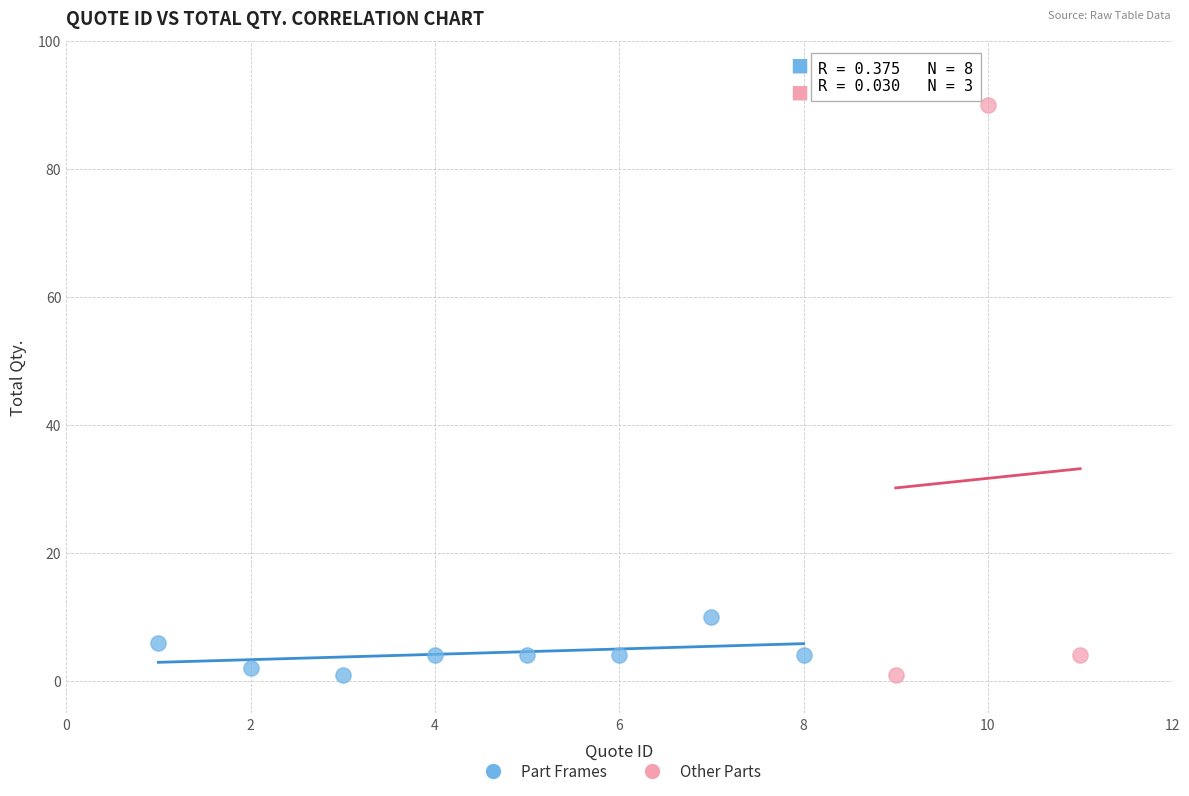

Which series has the largest Y range (max minus min)?

Other Parts